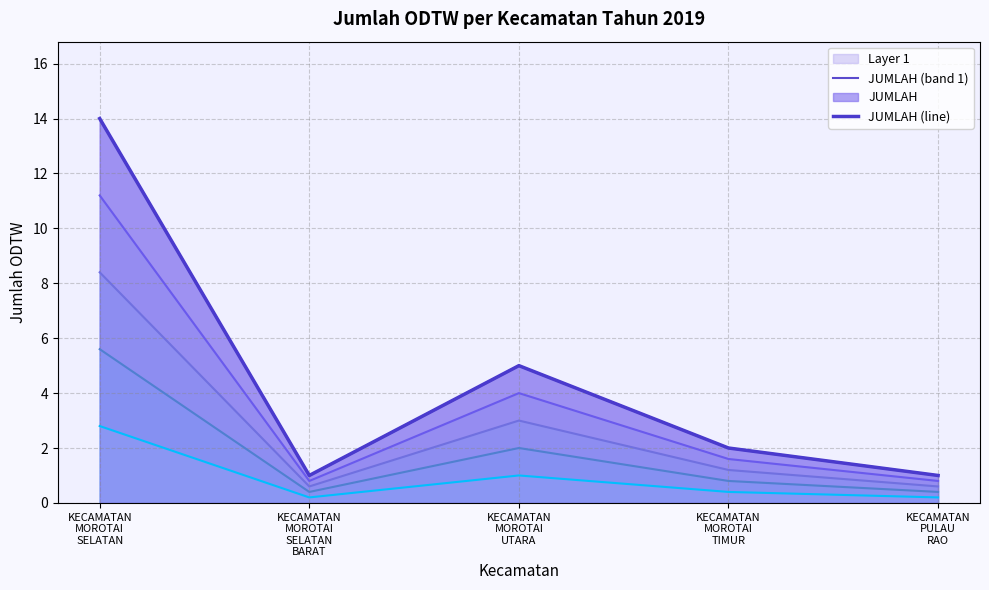

What value does the JUMLAH (band 1) series have at KECAMATAN
MOROTAI
SELATAN
BARAT?

1